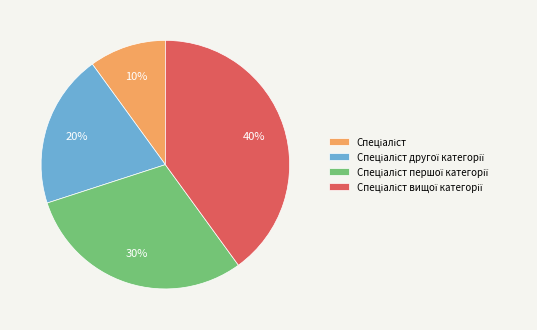

Is there any slice that represents more than half of the pie?

No